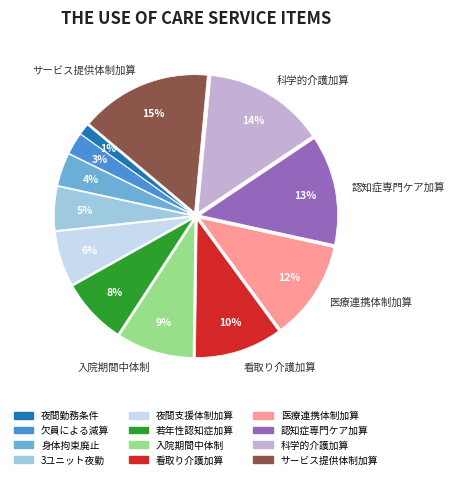

Which slice is the smallest?

夜間勤務条件